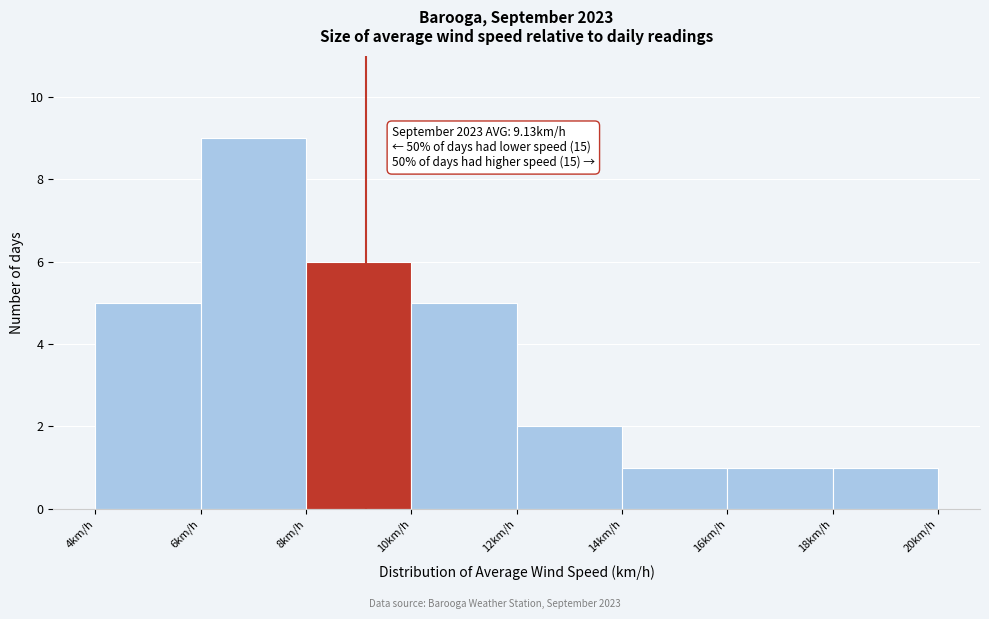

Which range on the x-axis has the tallest bar?

6 to 8